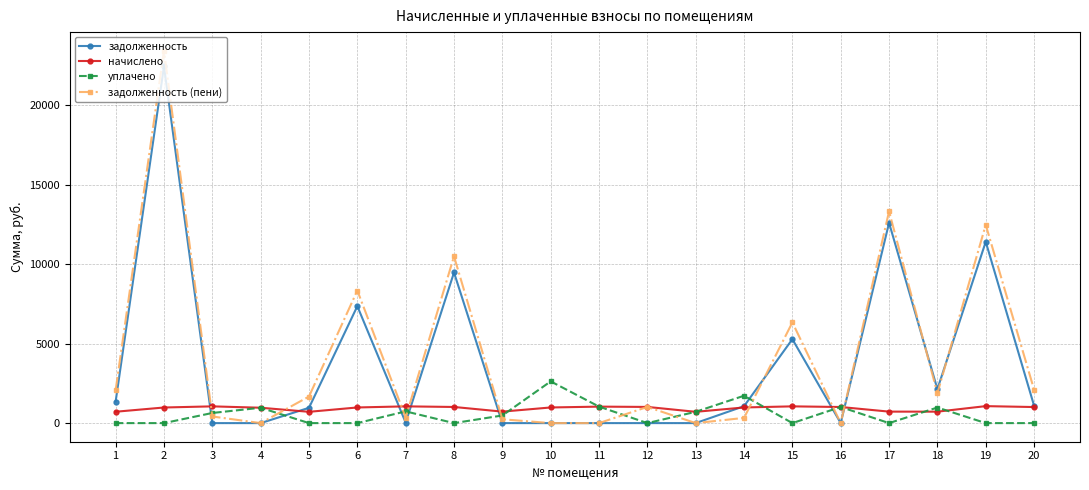

What is the maximum value shown in the chart?

23430.7